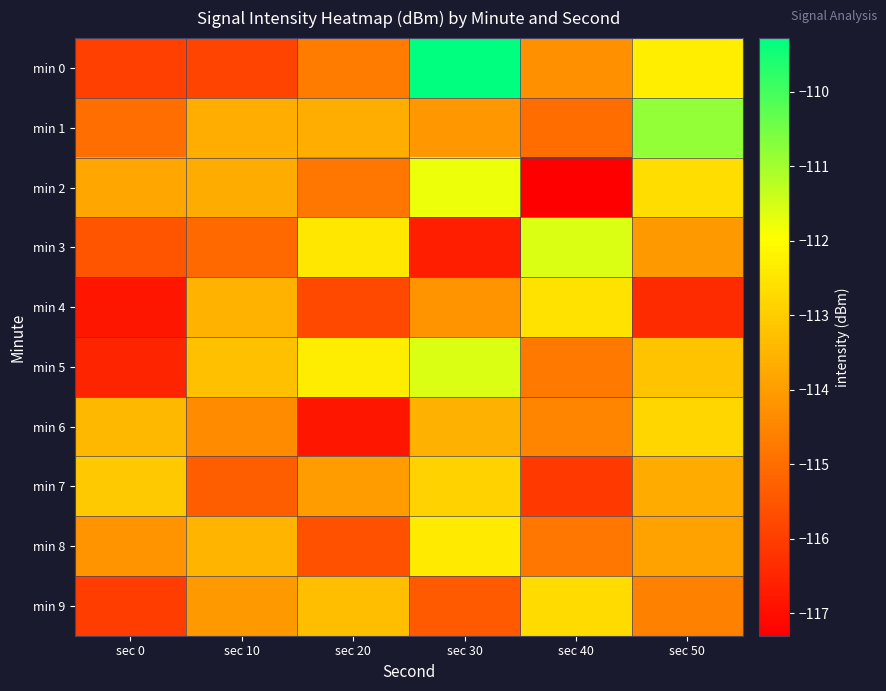

Rank the series at sec 20 from lowest to highest value.

min 6, min 4, min 8, min 2, min 0, min 7, min 1, min 9, min 3, min 5